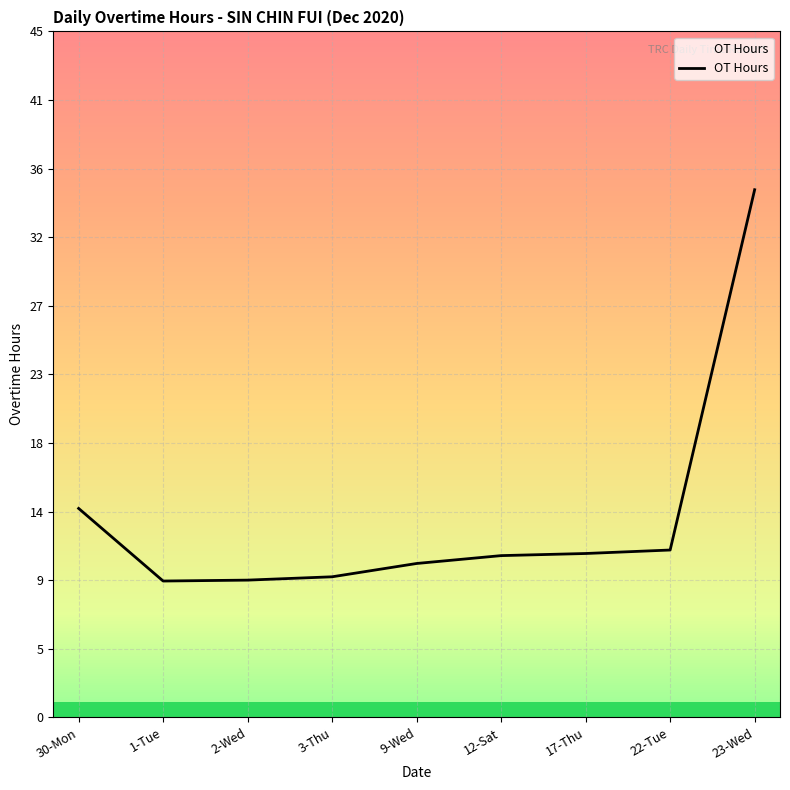

Reading left to right, transcribe all the data shown in this chart.

13.8	9.0	9.1	9.3	10.2	10.7	10.8	11.1	34.9